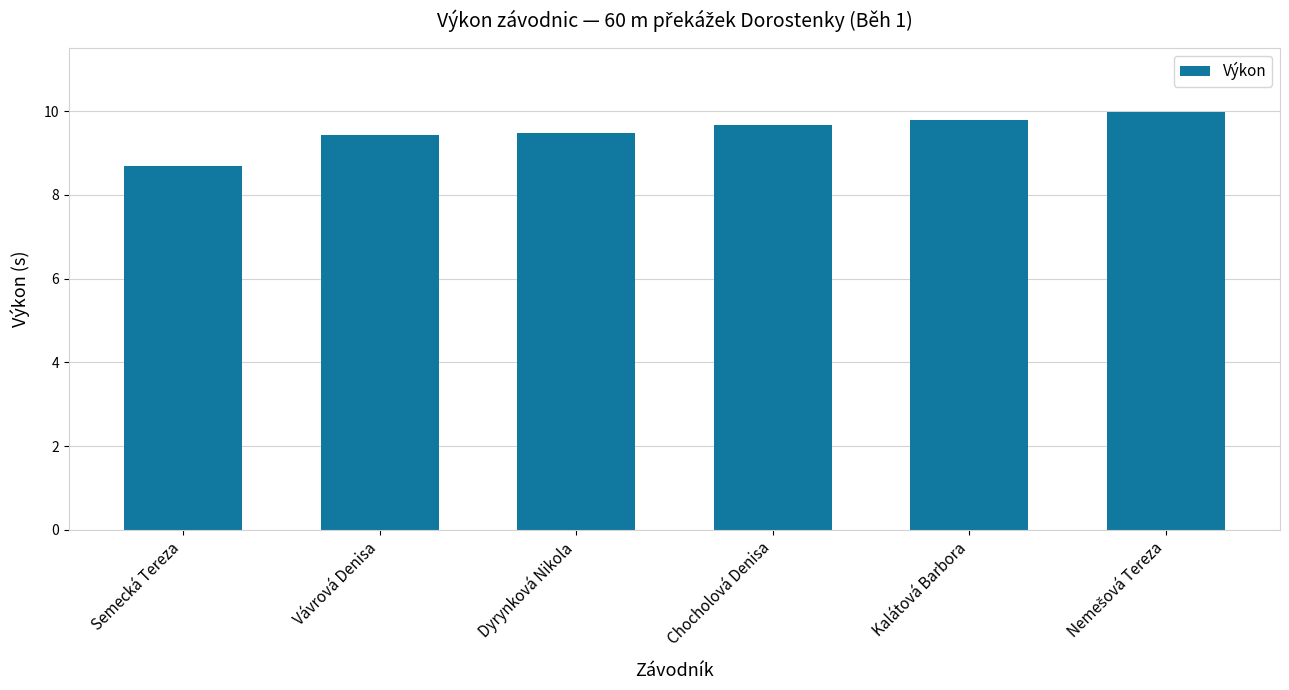

Is it true that the value at Vávrová Denisa is 9.4?

True